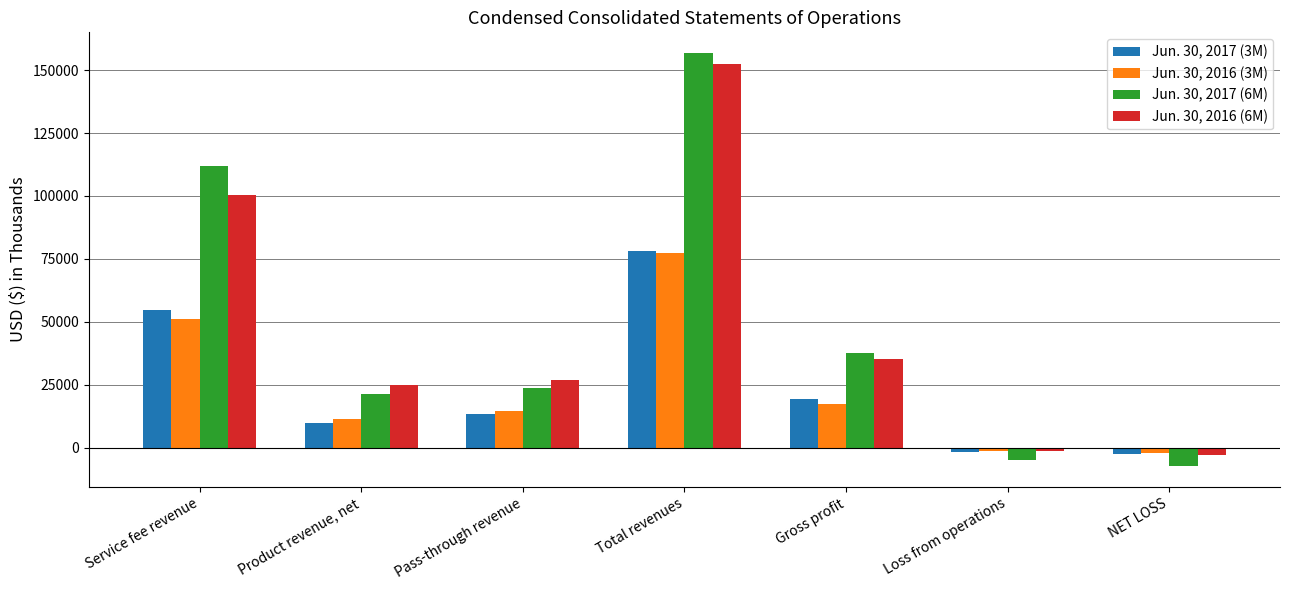

Reading left to right, transcribe all the data shown in this chart.

Jun. 30, 2017 (3M): 54700	9947	13419	78066	19165	-1570	-2596
Jun. 30, 2016 (3M): 51166	11380	14653	77199	17423	-1385	-2182
Jun. 30, 2017 (6M): 111965	21265	23604	156834	37439	-5014	-7452
Jun. 30, 2016 (6M): 100484	24987	26809	152280	35172	-1186	-2934